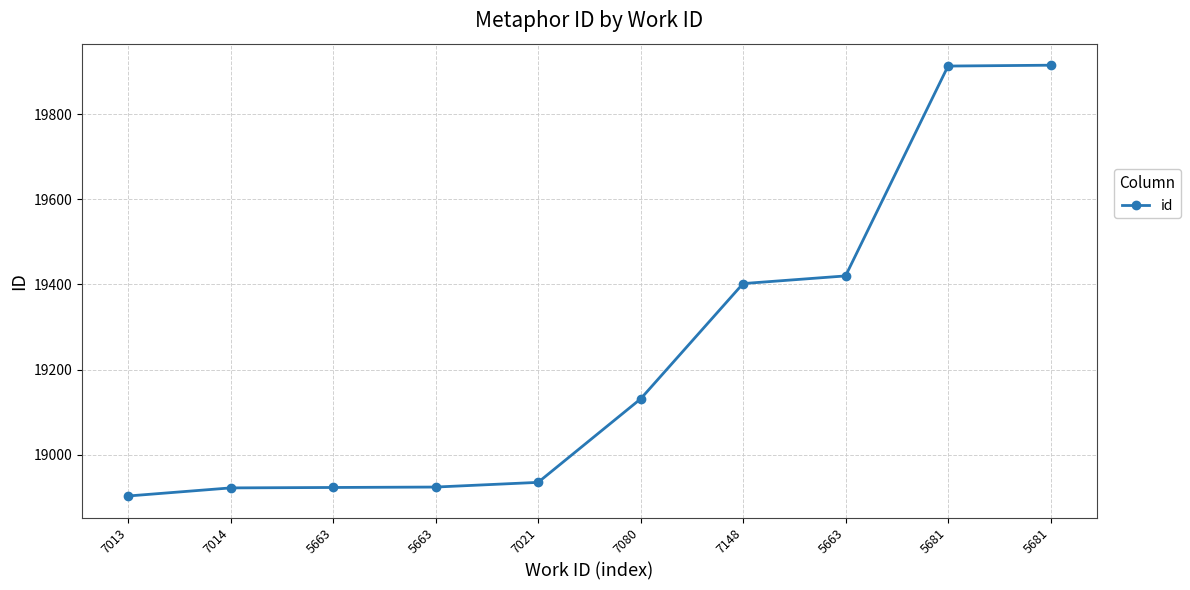

Reading left to right, transcribe all the data shown in this chart.

18903	18922	18923	18924	18935	19131	19402	19420	19913	19915